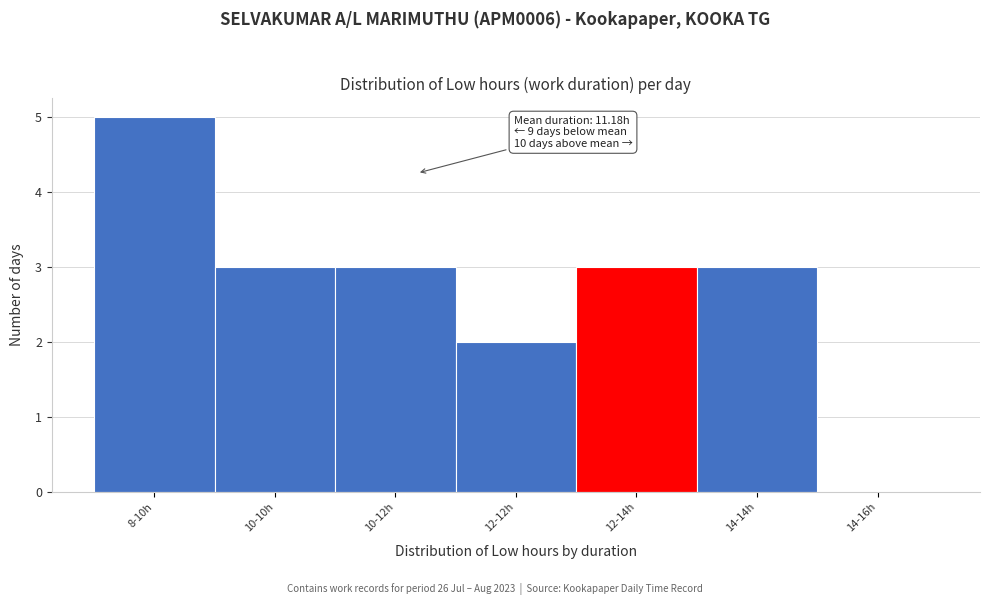

Reading left to right, transcribe all the data shown in this chart.

8-10h=5	10-10h=3	10-12h=3	12-12h=2	12-14h=3	14-14h=3	14-16h=0